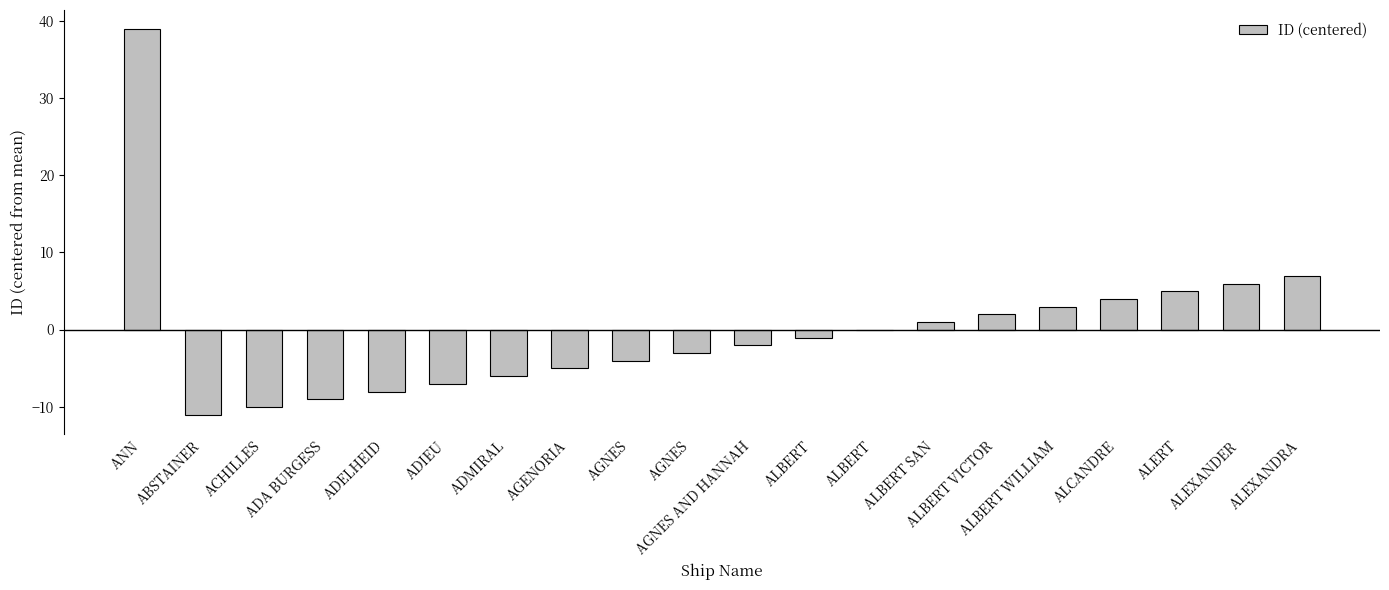

Count the number of data series in this chart.

1